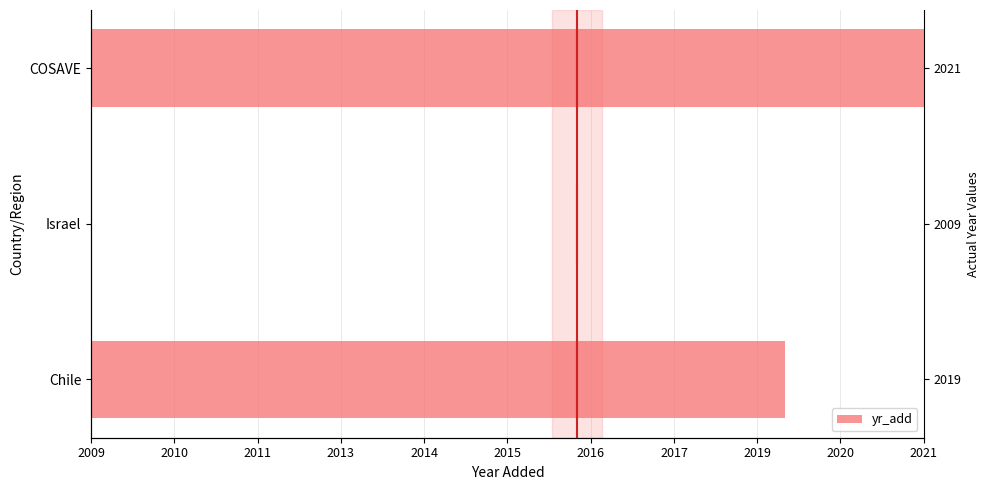

The value at Chile is 0.8. True or false?

True